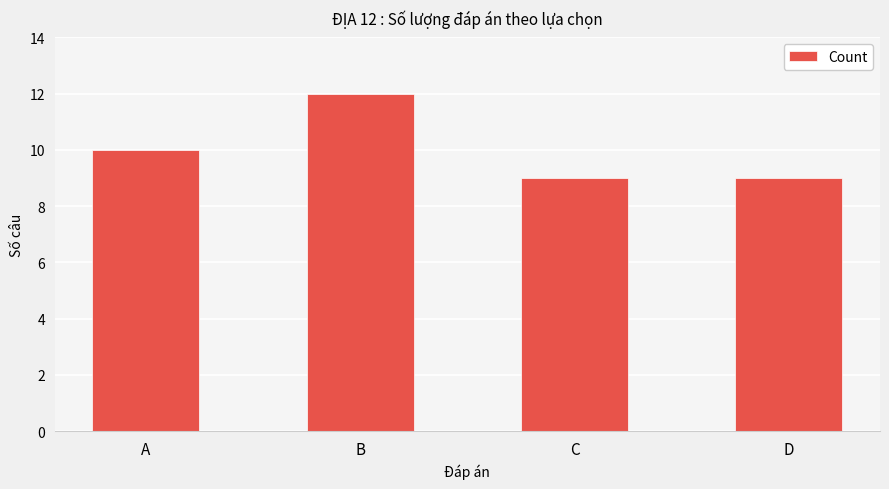

True or false: the data shows 9 at C.

True